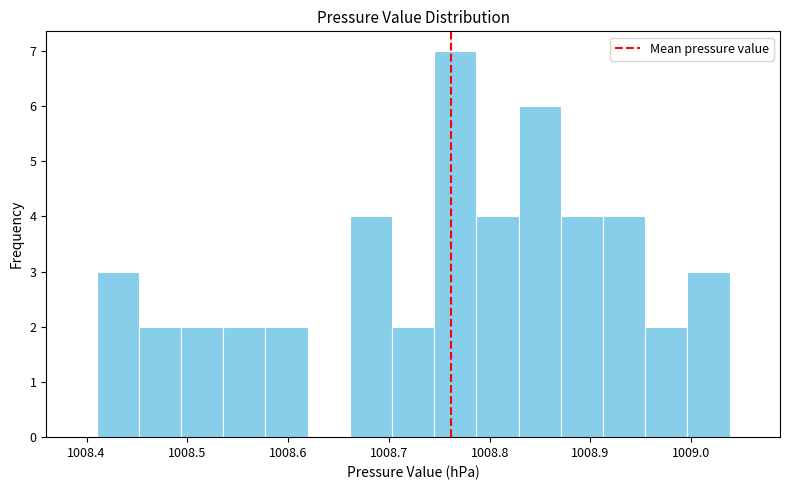

Over which range of the x-axis is the bar tallest?

1008.75 to 1008.79